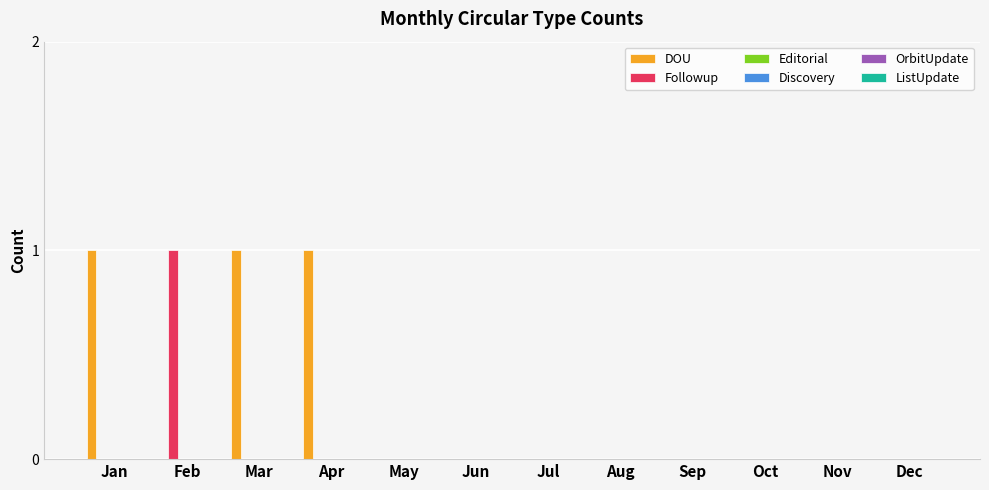

Which series has the largest total across all categories?

DOU